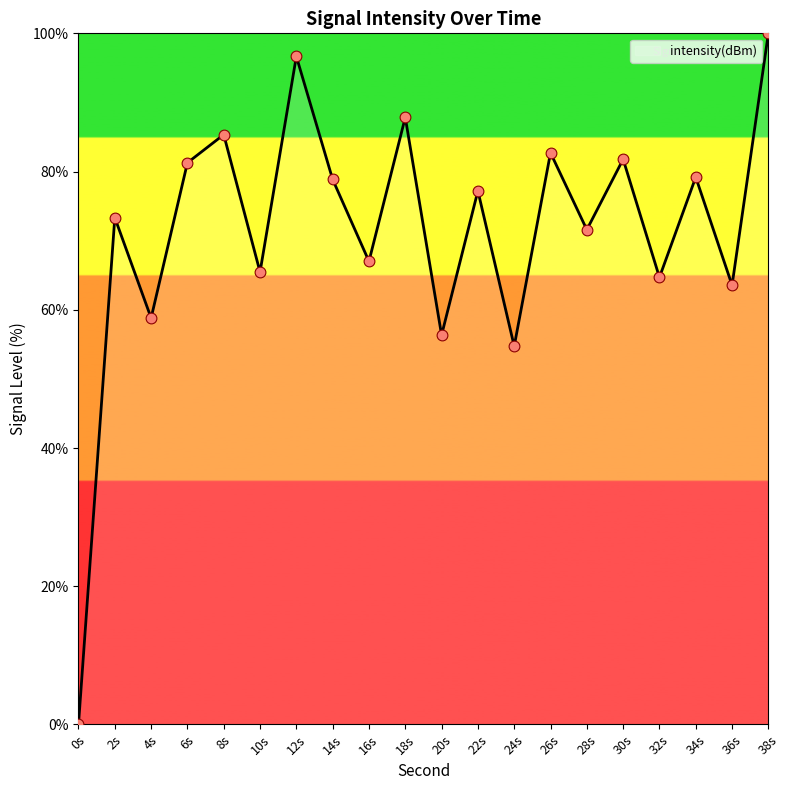

What is the ratio of the value at 18s to the value at 6s?

1.1